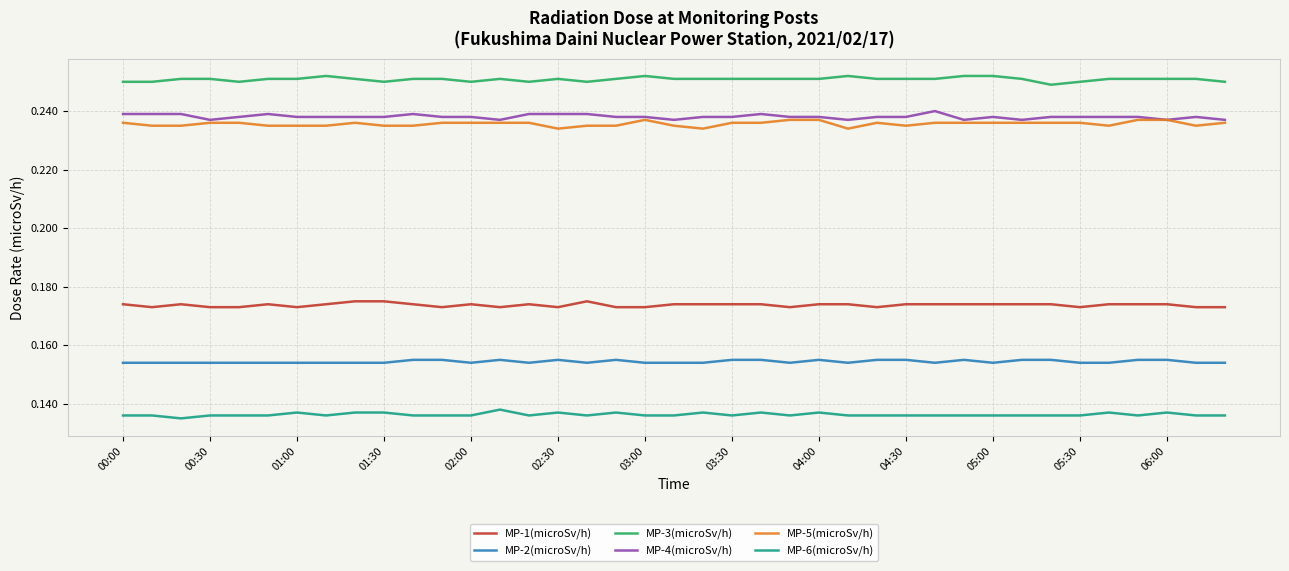

True or false: MP-6(microSv/h) and MP-5(microSv/h) cross at least once.

False